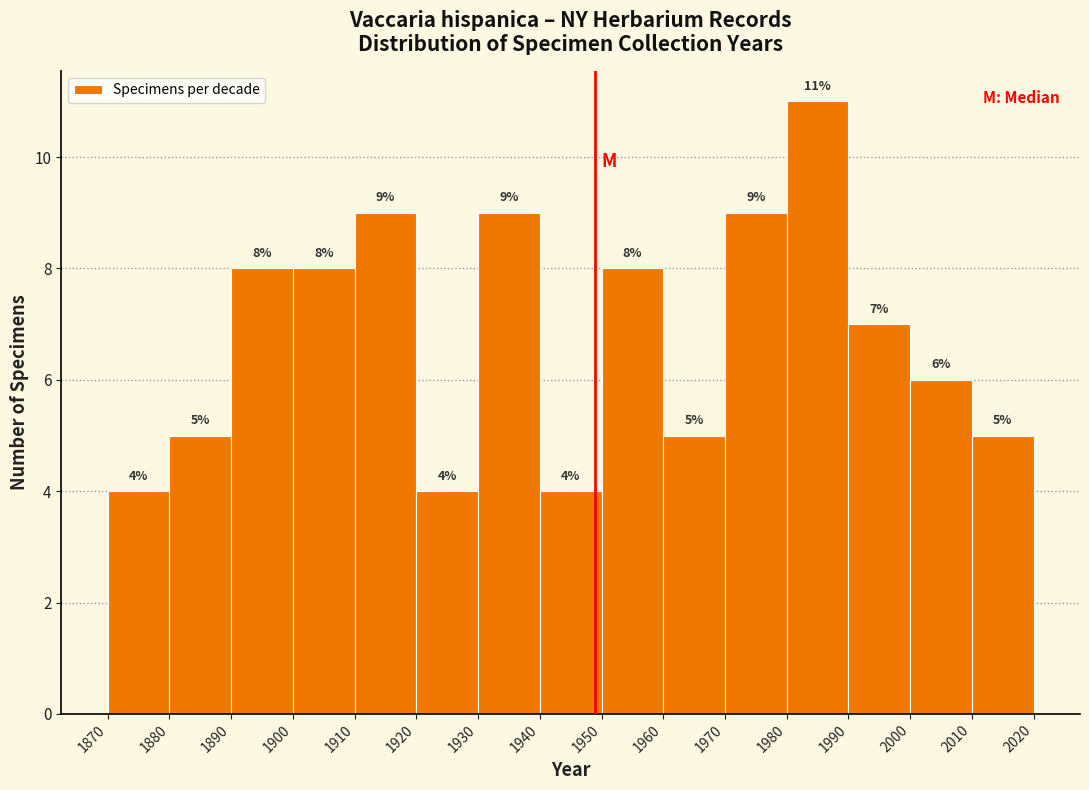

Over which range of the x-axis is the bar tallest?

1980 to 1990